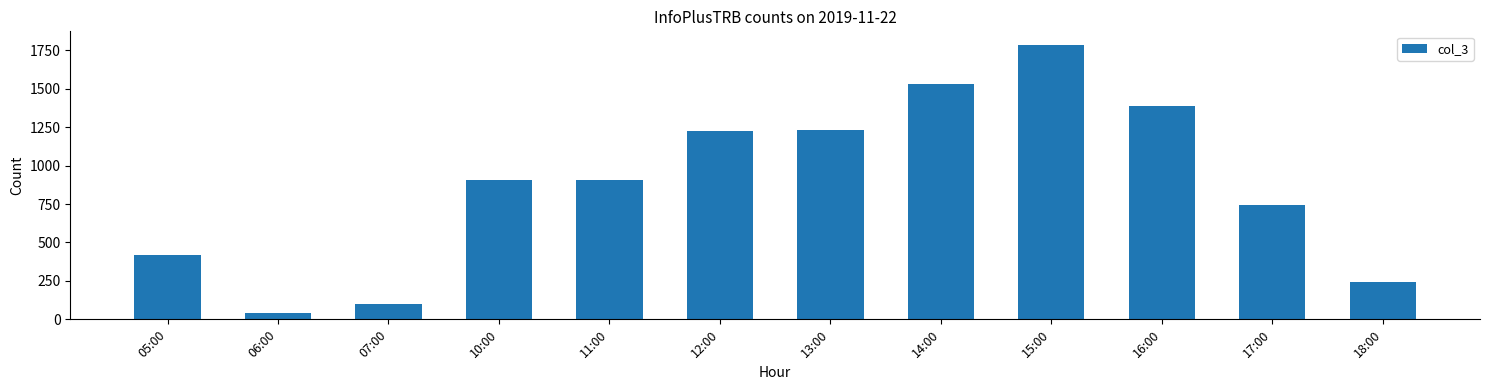

The value at 13:00 is 1234. True or false?

True